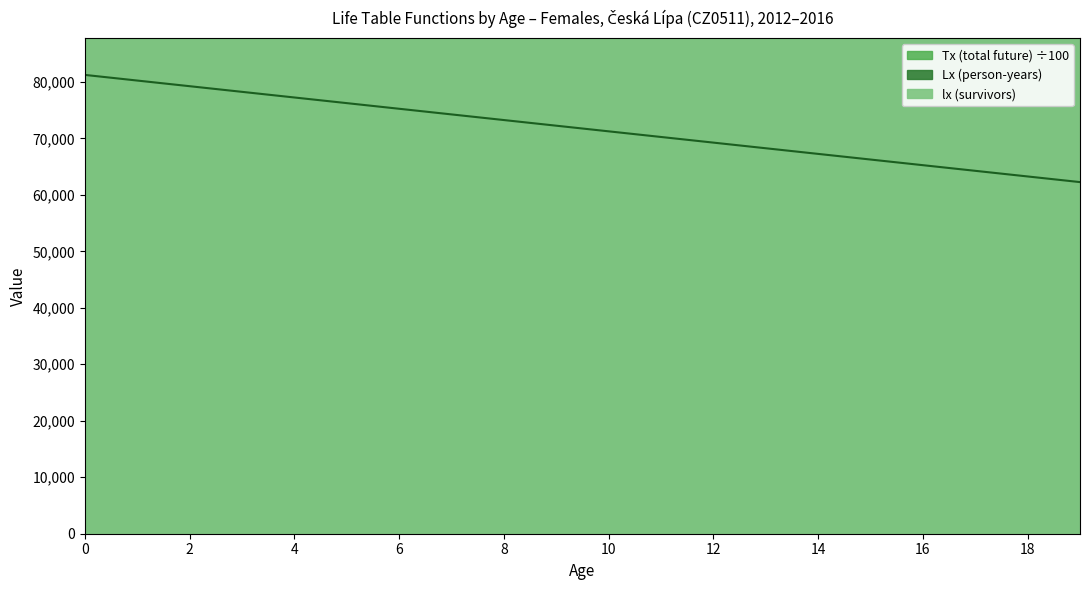

What is the value of the lx (survivors) point at the 8th from the left?

99876.2